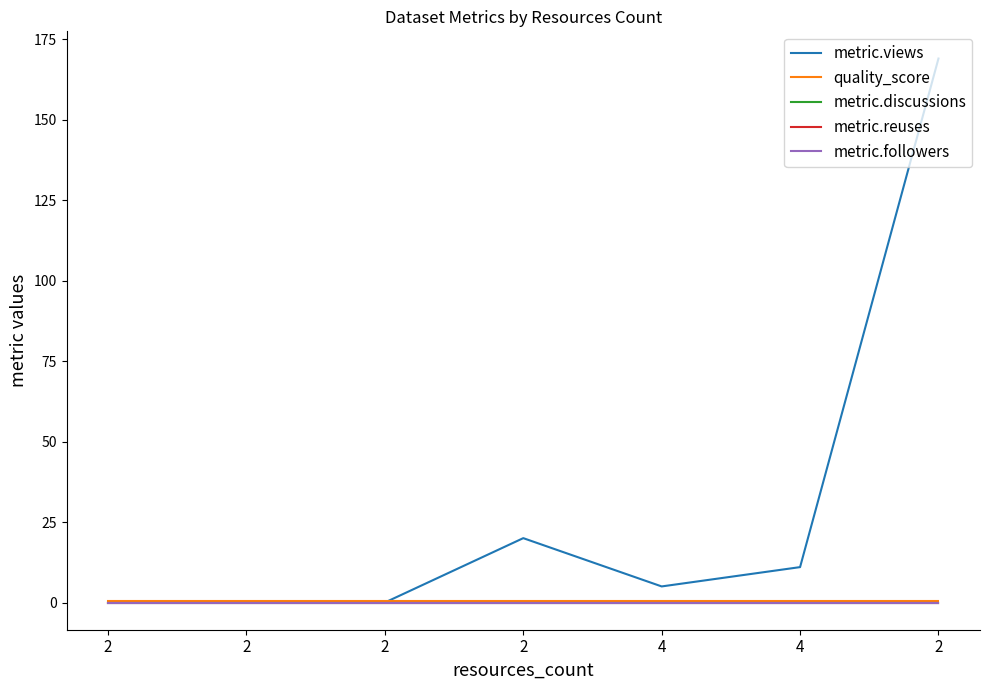

How many lines are shown in the chart?

5